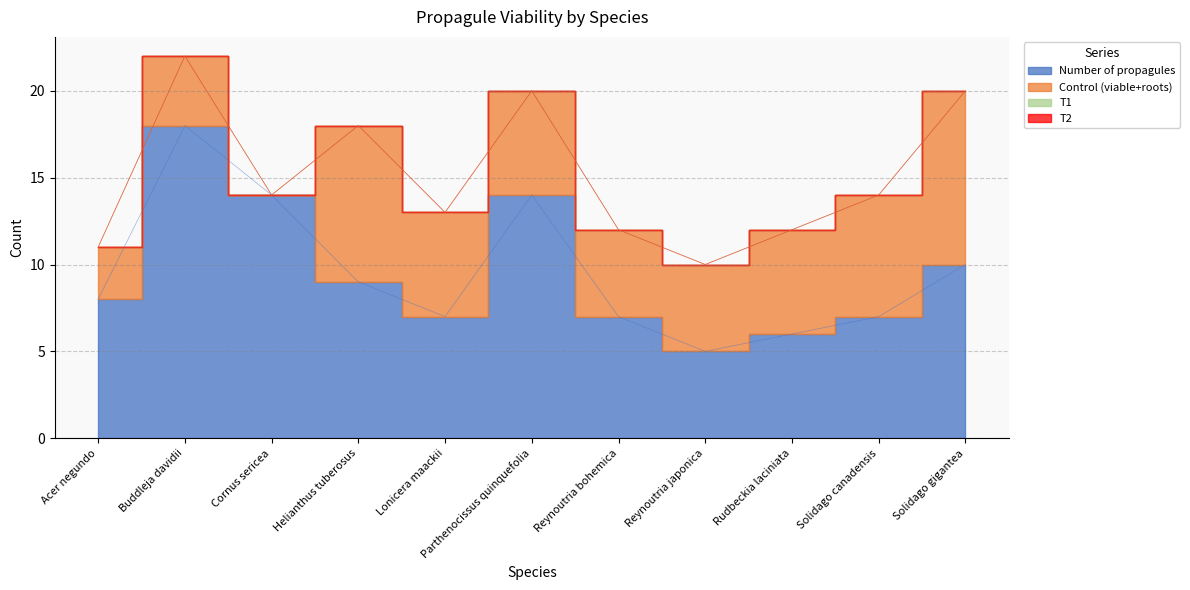

The value of Control (viable+roots) at Reynoutria japonica is 2. True or false?

False